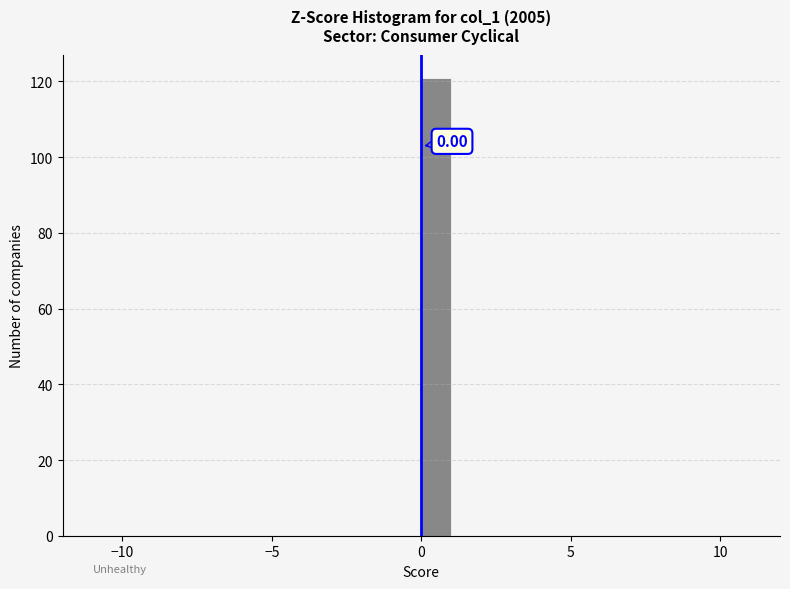

Read against the x-axis, roughly where is the centre of the tallest bar?

0.5